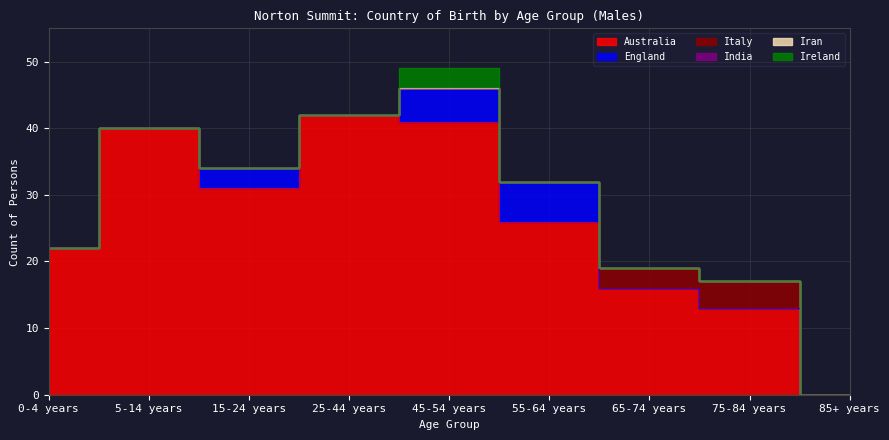

True or false: Italy and India cross at least once.

False